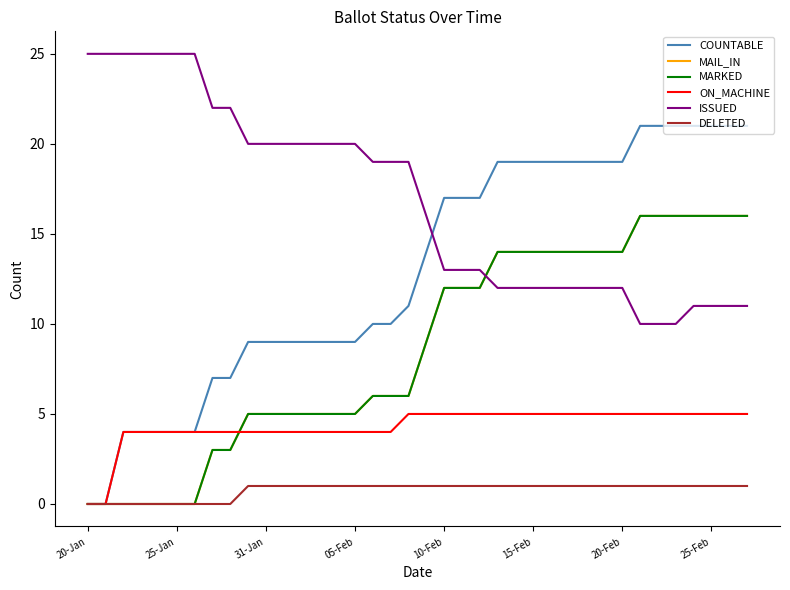

Does the chart display data point markers on the line(s)?

No